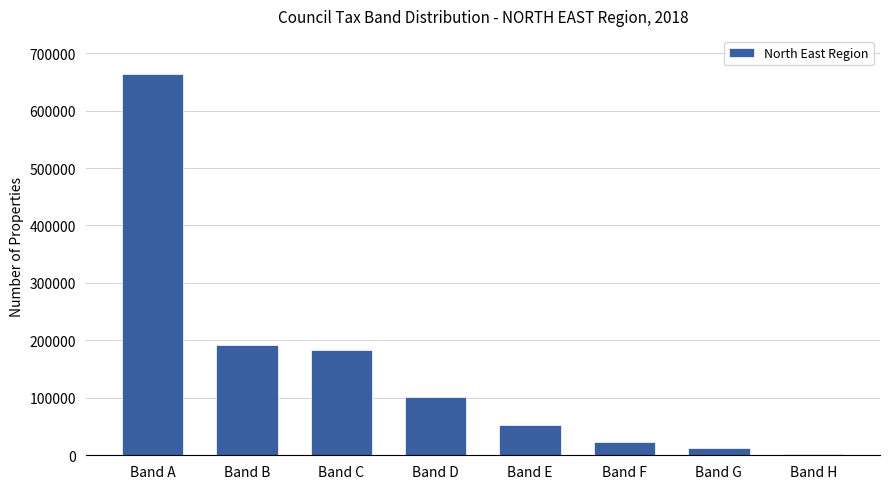

At which label does the data first exceed 101610?

Band A